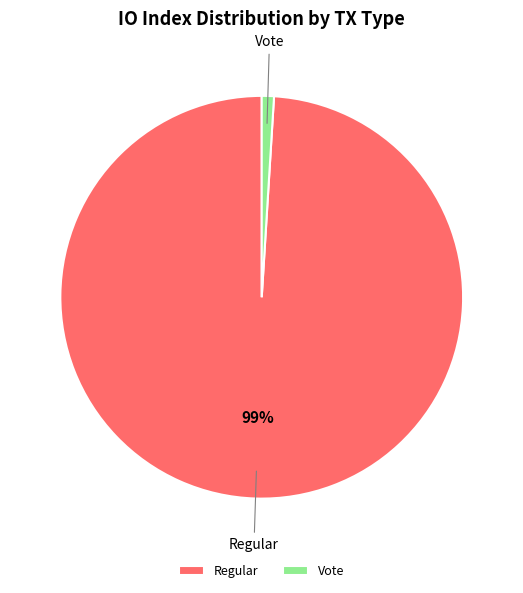

To the nearest percent, what is the average slice percentage?

50%